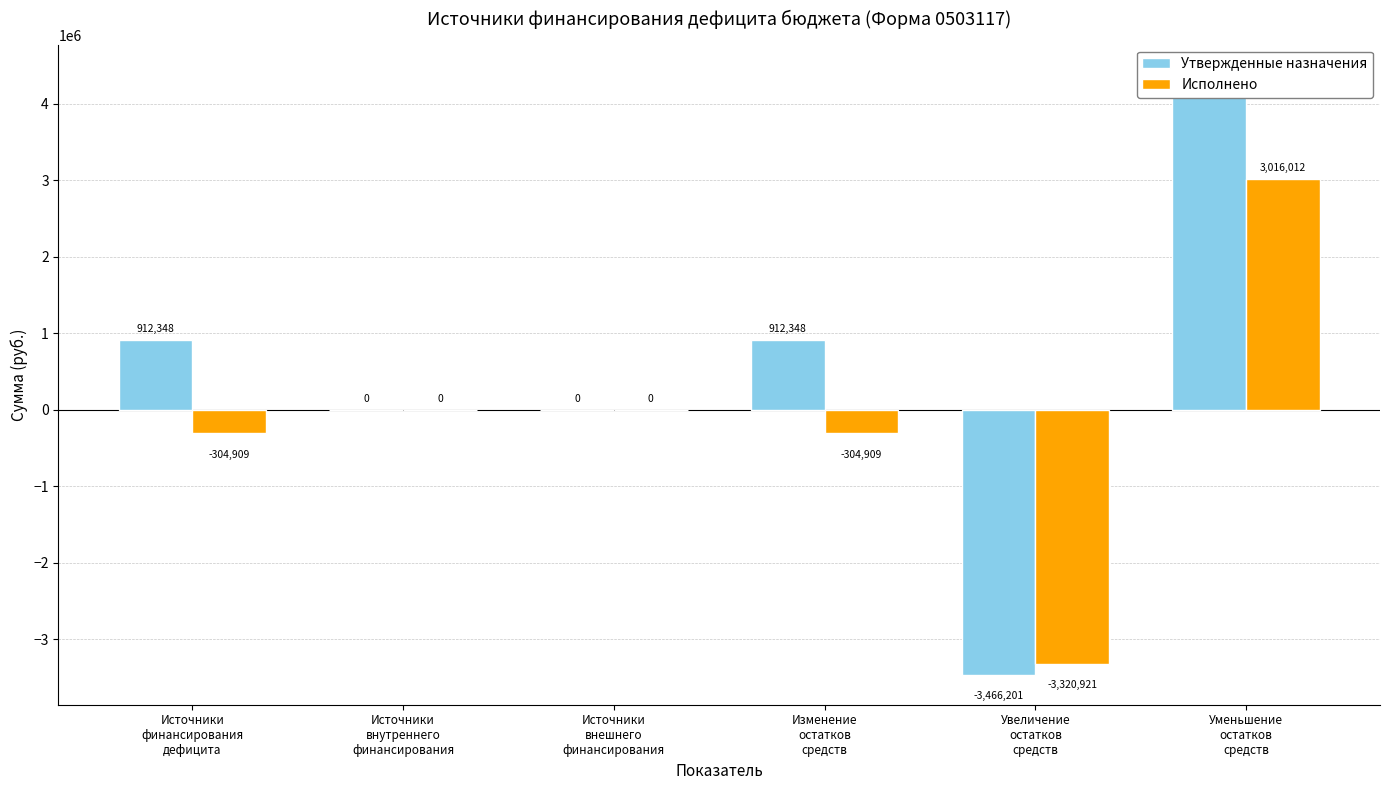

At which label is Утвержденные назначения closest to 456173?

Источники
внутреннего
финансирования